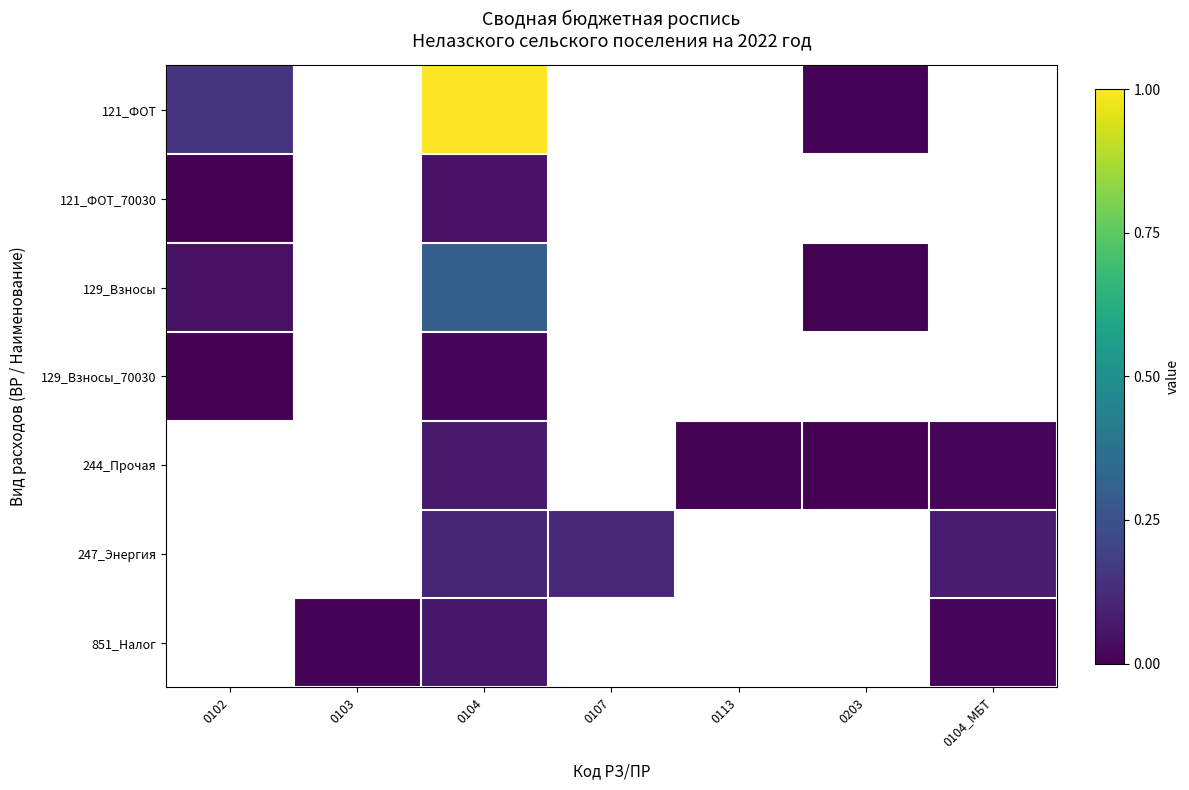

At which category is the sum across all series the highest?

0104